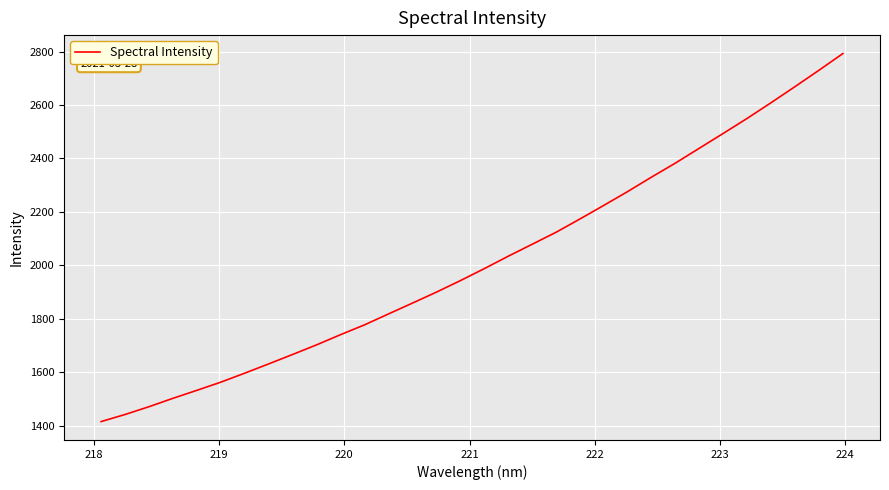

What is the greatest value displayed?

2792.5